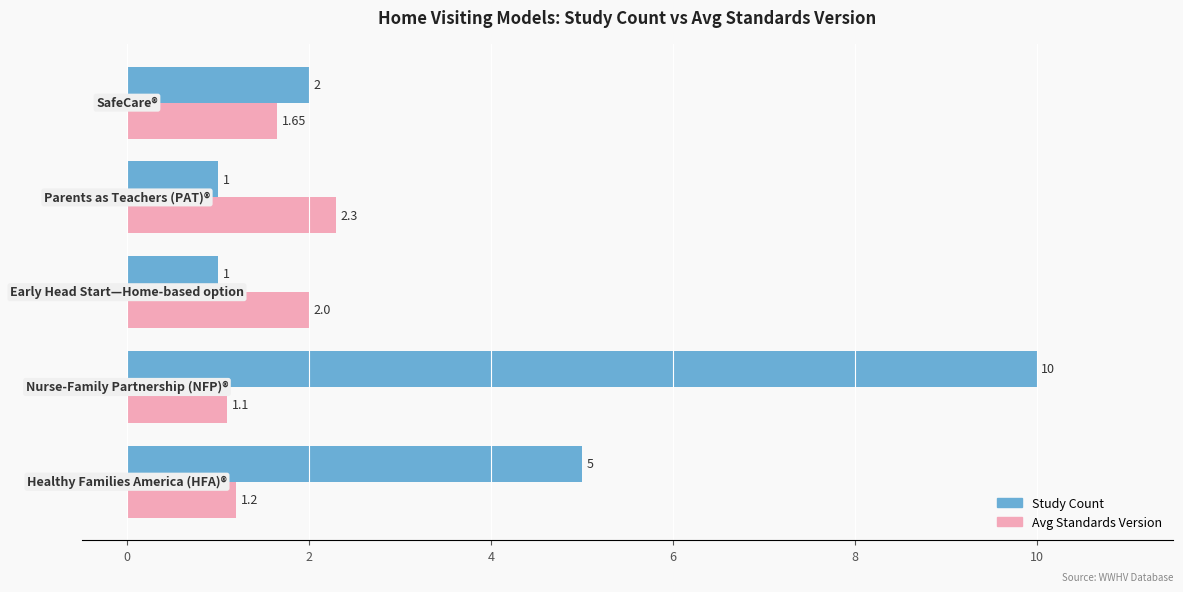

List the series in order of their overall mean, lowest first.

Avg Standards Version, Study Count